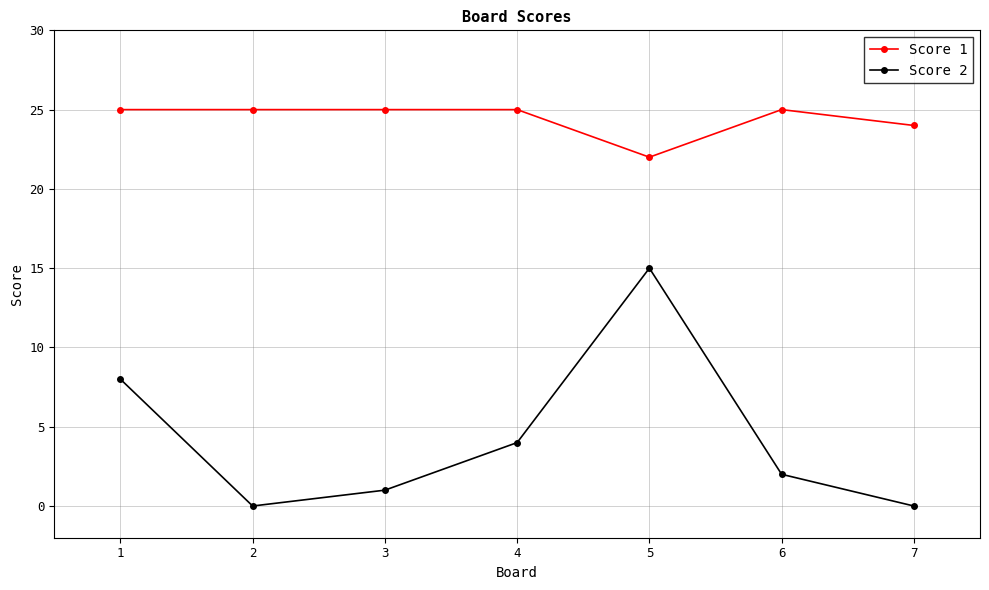

What is the sum of the Score 1 values at 2 and 5?

47